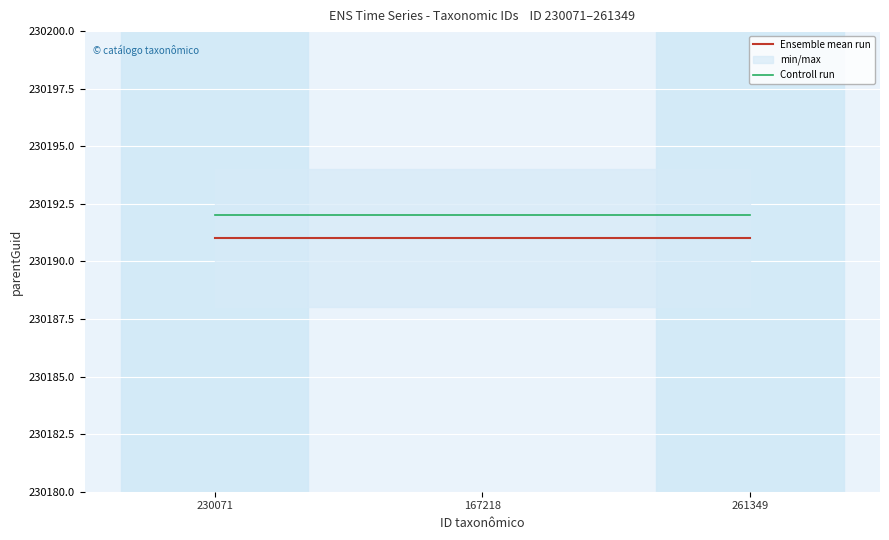

What is the spread (max minus min) of values at 230071?

1